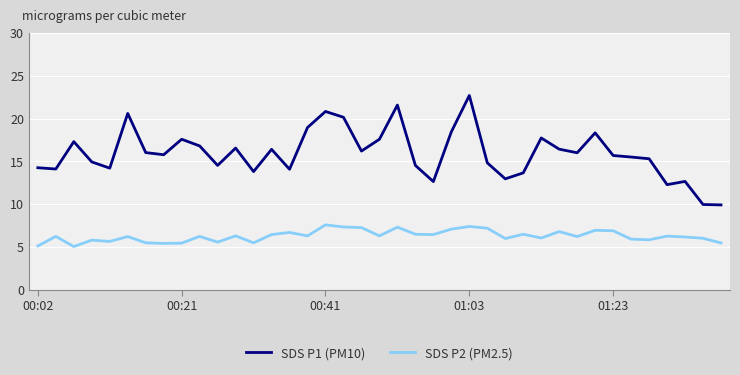

What are all the series names shown in the legend?

SDS P1 (PM10), SDS P2 (PM2.5)